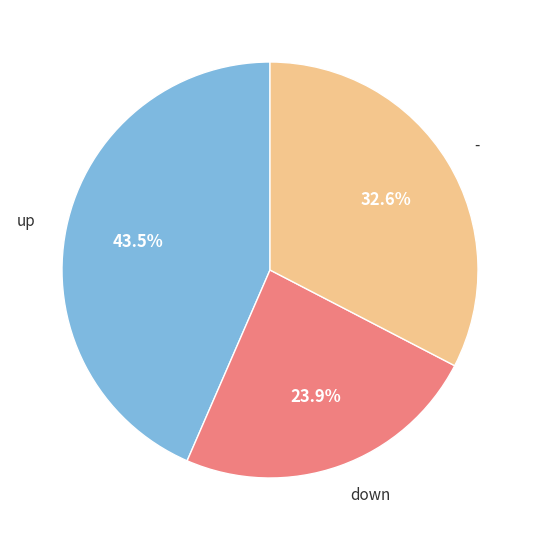

How many slices are in this pie chart?

3